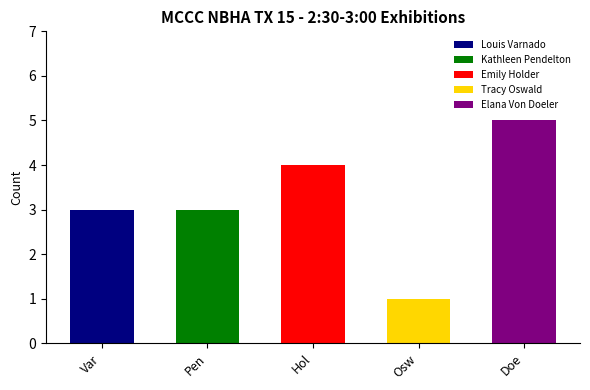

What is the value of the 3rd bar from the left?

4